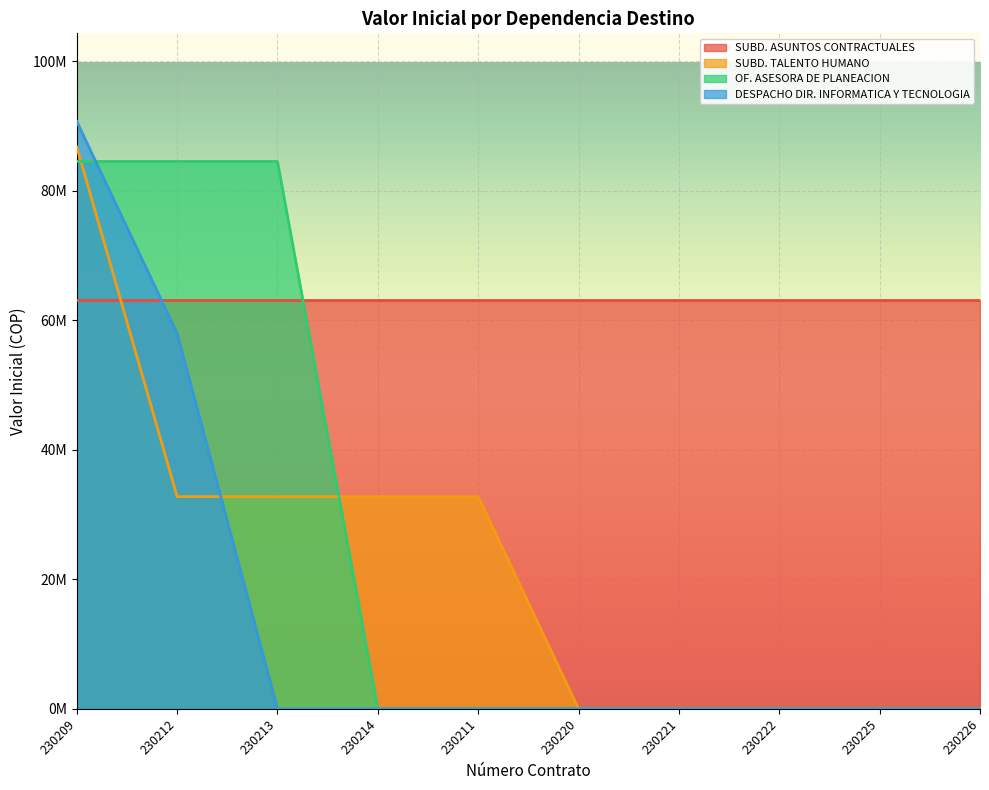

Does the chart display data point markers on the line(s)?

No